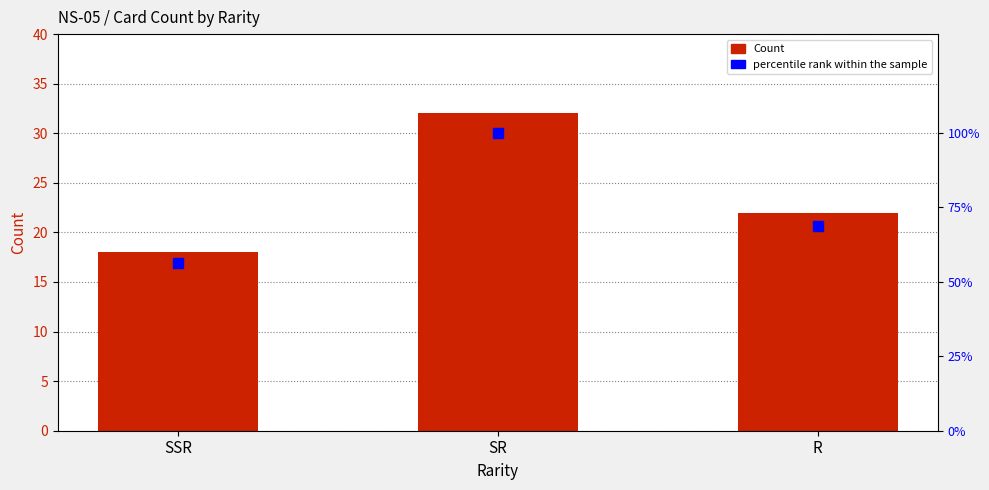

Which series has the largest total across all categories?

percentile rank within the sample